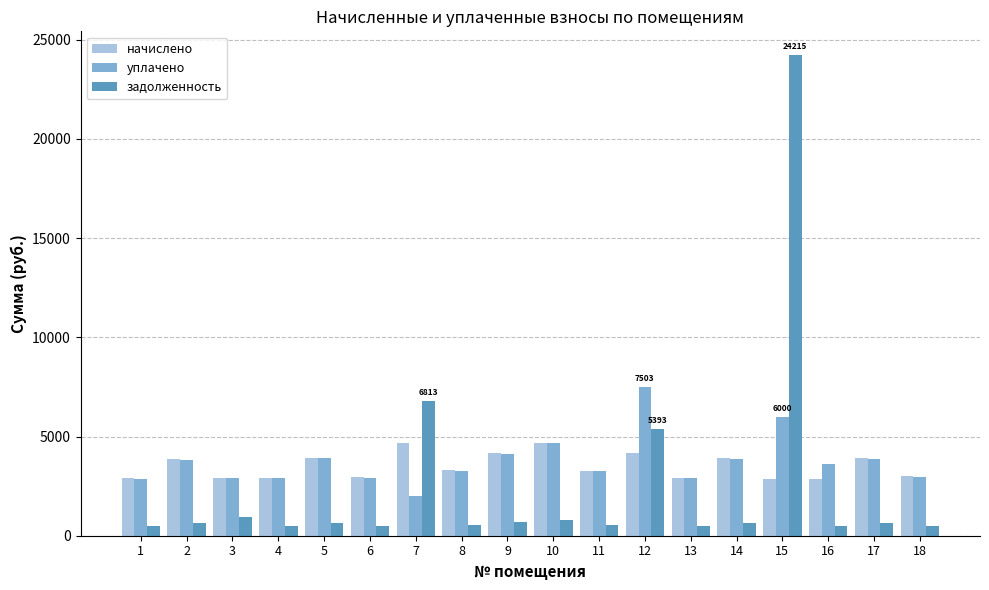

At how many categories does at least one series exceed 15410?

1